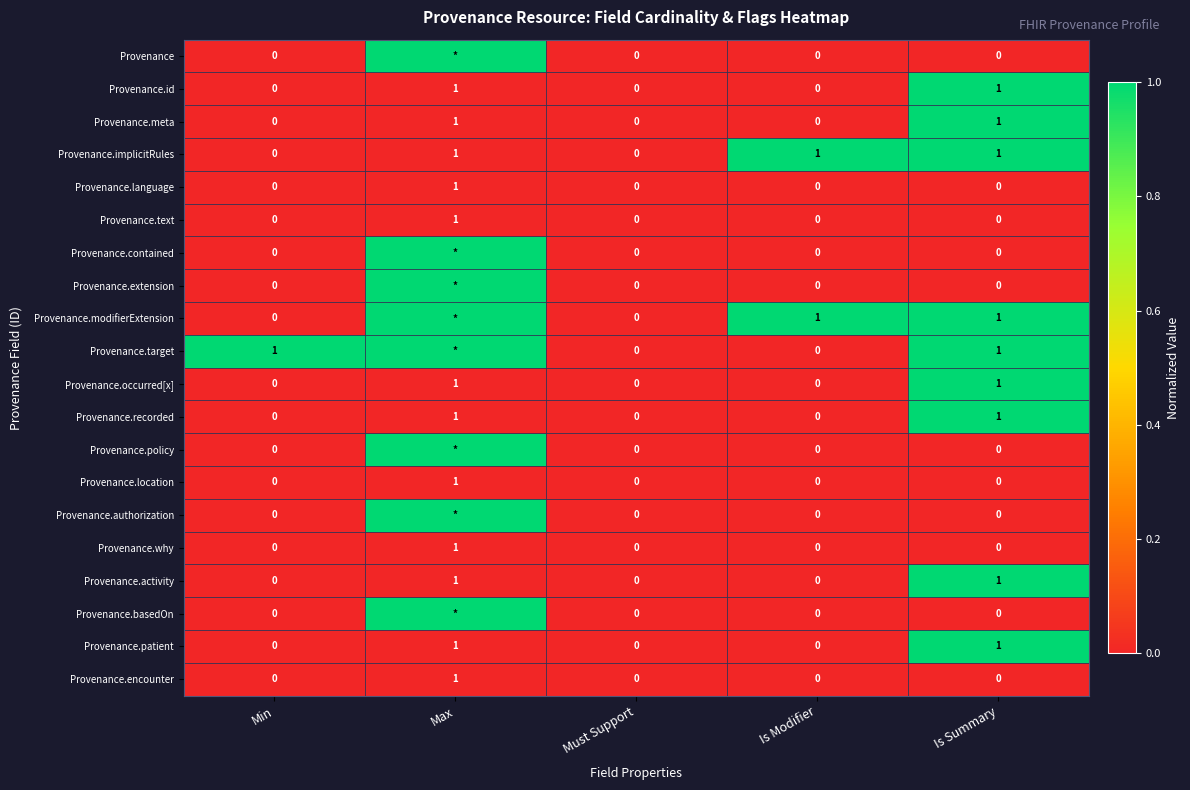

The Provenance.recorded series shows 0 at Min. True or false?

True